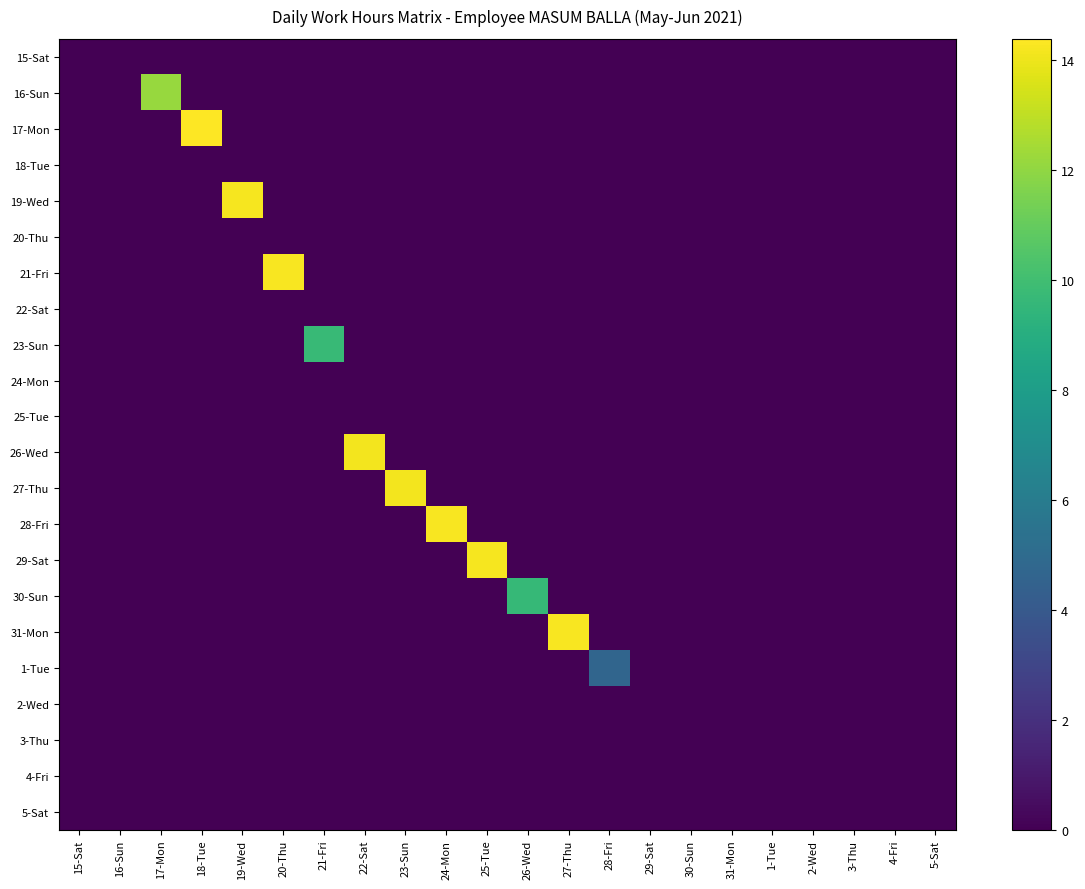

Reading left to right, what are all the values shown in this chart?

15-Sat: 15-Sat=0.0	16-Sun=0.0	17-Mon=0.0	18-Tue=0.0	19-Wed=0.0	20-Thu=0.0	21-Fri=0.0	22-Sat=0.0	23-Sun=0.0	24-Mon=0.0	25-Tue=0.0	26-Wed=0.0	27-Thu=0.0	28-Fri=0.0	29-Sat=0.0	30-Sun=0.0	31-Mon=0.0	1-Tue=0.0	2-Wed=0.0	3-Thu=0.0	4-Fri=0.0	5-Sat=0.0
16-Sun: 15-Sat=0.0	16-Sun=0.0	17-Mon=12.1	18-Tue=0.0	19-Wed=0.0	20-Thu=0.0	21-Fri=0.0	22-Sat=0.0	23-Sun=0.0	24-Mon=0.0	25-Tue=0.0	26-Wed=0.0	27-Thu=0.0	28-Fri=0.0	29-Sat=0.0	30-Sun=0.0	31-Mon=0.0	1-Tue=0.0	2-Wed=0.0	3-Thu=0.0	4-Fri=0.0	5-Sat=0.0
17-Mon: 15-Sat=0.0	16-Sun=0.0	17-Mon=0.0	18-Tue=14.4	19-Wed=0.0	20-Thu=0.0	21-Fri=0.0	22-Sat=0.0	23-Sun=0.0	24-Mon=0.0	25-Tue=0.0	26-Wed=0.0	27-Thu=0.0	28-Fri=0.0	29-Sat=0.0	30-Sun=0.0	31-Mon=0.0	1-Tue=0.0	2-Wed=0.0	3-Thu=0.0	4-Fri=0.0	5-Sat=0.0
18-Tue: 15-Sat=0.0	16-Sun=0.0	17-Mon=0.0	18-Tue=0.0	19-Wed=0.0	20-Thu=0.0	21-Fri=0.0	22-Sat=0.0	23-Sun=0.0	24-Mon=0.0	25-Tue=0.0	26-Wed=0.0	27-Thu=0.0	28-Fri=0.0	29-Sat=0.0	30-Sun=0.0	31-Mon=0.0	1-Tue=0.0	2-Wed=0.0	3-Thu=0.0	4-Fri=0.0	5-Sat=0.0
19-Wed: 15-Sat=0.0	16-Sun=0.0	17-Mon=0.0	18-Tue=0.0	19-Wed=14.2	20-Thu=0.0	21-Fri=0.0	22-Sat=0.0	23-Sun=0.0	24-Mon=0.0	25-Tue=0.0	26-Wed=0.0	27-Thu=0.0	28-Fri=0.0	29-Sat=0.0	30-Sun=0.0	31-Mon=0.0	1-Tue=0.0	2-Wed=0.0	3-Thu=0.0	4-Fri=0.0	5-Sat=0.0
20-Thu: 15-Sat=0.0	16-Sun=0.0	17-Mon=0.0	18-Tue=0.0	19-Wed=0.0	20-Thu=0.0	21-Fri=0.0	22-Sat=0.0	23-Sun=0.0	24-Mon=0.0	25-Tue=0.0	26-Wed=0.0	27-Thu=0.0	28-Fri=0.0	29-Sat=0.0	30-Sun=0.0	31-Mon=0.0	1-Tue=0.0	2-Wed=0.0	3-Thu=0.0	4-Fri=0.0	5-Sat=0.0
21-Fri: 15-Sat=0.0	16-Sun=0.0	17-Mon=0.0	18-Tue=0.0	19-Wed=0.0	20-Thu=14.2	21-Fri=0.0	22-Sat=0.0	23-Sun=0.0	24-Mon=0.0	25-Tue=0.0	26-Wed=0.0	27-Thu=0.0	28-Fri=0.0	29-Sat=0.0	30-Sun=0.0	31-Mon=0.0	1-Tue=0.0	2-Wed=0.0	3-Thu=0.0	4-Fri=0.0	5-Sat=0.0
22-Sat: 15-Sat=0.0	16-Sun=0.0	17-Mon=0.0	18-Tue=0.0	19-Wed=0.0	20-Thu=0.0	21-Fri=0.0	22-Sat=0.0	23-Sun=0.0	24-Mon=0.0	25-Tue=0.0	26-Wed=0.0	27-Thu=0.0	28-Fri=0.0	29-Sat=0.0	30-Sun=0.0	31-Mon=0.0	1-Tue=0.0	2-Wed=0.0	3-Thu=0.0	4-Fri=0.0	5-Sat=0.0
23-Sun: 15-Sat=0.0	16-Sun=0.0	17-Mon=0.0	18-Tue=0.0	19-Wed=0.0	20-Thu=0.0	21-Fri=9.7	22-Sat=0.0	23-Sun=0.0	24-Mon=0.0	25-Tue=0.0	26-Wed=0.0	27-Thu=0.0	28-Fri=0.0	29-Sat=0.0	30-Sun=0.0	31-Mon=0.0	1-Tue=0.0	2-Wed=0.0	3-Thu=0.0	4-Fri=0.0	5-Sat=0.0
24-Mon: 15-Sat=0.0	16-Sun=0.0	17-Mon=0.0	18-Tue=0.0	19-Wed=0.0	20-Thu=0.0	21-Fri=0.0	22-Sat=0.0	23-Sun=0.0	24-Mon=0.0	25-Tue=0.0	26-Wed=0.0	27-Thu=0.0	28-Fri=0.0	29-Sat=0.0	30-Sun=0.0	31-Mon=0.0	1-Tue=0.0	2-Wed=0.0	3-Thu=0.0	4-Fri=0.0	5-Sat=0.0
25-Tue: 15-Sat=0.0	16-Sun=0.0	17-Mon=0.0	18-Tue=0.0	19-Wed=0.0	20-Thu=0.0	21-Fri=0.0	22-Sat=0.0	23-Sun=0.0	24-Mon=0.0	25-Tue=0.0	26-Wed=0.0	27-Thu=0.0	28-Fri=0.0	29-Sat=0.0	30-Sun=0.0	31-Mon=0.0	1-Tue=0.0	2-Wed=0.0	3-Thu=0.0	4-Fri=0.0	5-Sat=0.0
26-Wed: 15-Sat=0.0	16-Sun=0.0	17-Mon=0.0	18-Tue=0.0	19-Wed=0.0	20-Thu=0.0	21-Fri=0.0	22-Sat=14.1	23-Sun=0.0	24-Mon=0.0	25-Tue=0.0	26-Wed=0.0	27-Thu=0.0	28-Fri=0.0	29-Sat=0.0	30-Sun=0.0	31-Mon=0.0	1-Tue=0.0	2-Wed=0.0	3-Thu=0.0	4-Fri=0.0	5-Sat=0.0
27-Thu: 15-Sat=0.0	16-Sun=0.0	17-Mon=0.0	18-Tue=0.0	19-Wed=0.0	20-Thu=0.0	21-Fri=0.0	22-Sat=0.0	23-Sun=14.1	24-Mon=0.0	25-Tue=0.0	26-Wed=0.0	27-Thu=0.0	28-Fri=0.0	29-Sat=0.0	30-Sun=0.0	31-Mon=0.0	1-Tue=0.0	2-Wed=0.0	3-Thu=0.0	4-Fri=0.0	5-Sat=0.0
28-Fri: 15-Sat=0.0	16-Sun=0.0	17-Mon=0.0	18-Tue=0.0	19-Wed=0.0	20-Thu=0.0	21-Fri=0.0	22-Sat=0.0	23-Sun=0.0	24-Mon=14.2	25-Tue=0.0	26-Wed=0.0	27-Thu=0.0	28-Fri=0.0	29-Sat=0.0	30-Sun=0.0	31-Mon=0.0	1-Tue=0.0	2-Wed=0.0	3-Thu=0.0	4-Fri=0.0	5-Sat=0.0
29-Sat: 15-Sat=0.0	16-Sun=0.0	17-Mon=0.0	18-Tue=0.0	19-Wed=0.0	20-Thu=0.0	21-Fri=0.0	22-Sat=0.0	23-Sun=0.0	24-Mon=0.0	25-Tue=14.2	26-Wed=0.0	27-Thu=0.0	28-Fri=0.0	29-Sat=0.0	30-Sun=0.0	31-Mon=0.0	1-Tue=0.0	2-Wed=0.0	3-Thu=0.0	4-Fri=0.0	5-Sat=0.0
30-Sun: 15-Sat=0.0	16-Sun=0.0	17-Mon=0.0	18-Tue=0.0	19-Wed=0.0	20-Thu=0.0	21-Fri=0.0	22-Sat=0.0	23-Sun=0.0	24-Mon=0.0	25-Tue=0.0	26-Wed=9.7	27-Thu=0.0	28-Fri=0.0	29-Sat=0.0	30-Sun=0.0	31-Mon=0.0	1-Tue=0.0	2-Wed=0.0	3-Thu=0.0	4-Fri=0.0	5-Sat=0.0
31-Mon: 15-Sat=0.0	16-Sun=0.0	17-Mon=0.0	18-Tue=0.0	19-Wed=0.0	20-Thu=0.0	21-Fri=0.0	22-Sat=0.0	23-Sun=0.0	24-Mon=0.0	25-Tue=0.0	26-Wed=0.0	27-Thu=14.3	28-Fri=0.0	29-Sat=0.0	30-Sun=0.0	31-Mon=0.0	1-Tue=0.0	2-Wed=0.0	3-Thu=0.0	4-Fri=0.0	5-Sat=0.0
1-Tue: 15-Sat=0.0	16-Sun=0.0	17-Mon=0.0	18-Tue=0.0	19-Wed=0.0	20-Thu=0.0	21-Fri=0.0	22-Sat=0.0	23-Sun=0.0	24-Mon=0.0	25-Tue=0.0	26-Wed=0.0	27-Thu=0.0	28-Fri=4.7	29-Sat=0.0	30-Sun=0.0	31-Mon=0.0	1-Tue=0.0	2-Wed=0.0	3-Thu=0.0	4-Fri=0.0	5-Sat=0.0
2-Wed: 15-Sat=0.0	16-Sun=0.0	17-Mon=0.0	18-Tue=0.0	19-Wed=0.0	20-Thu=0.0	21-Fri=0.0	22-Sat=0.0	23-Sun=0.0	24-Mon=0.0	25-Tue=0.0	26-Wed=0.0	27-Thu=0.0	28-Fri=0.0	29-Sat=0.0	30-Sun=0.0	31-Mon=0.0	1-Tue=0.0	2-Wed=0.0	3-Thu=0.0	4-Fri=0.0	5-Sat=0.0
3-Thu: 15-Sat=0.0	16-Sun=0.0	17-Mon=0.0	18-Tue=0.0	19-Wed=0.0	20-Thu=0.0	21-Fri=0.0	22-Sat=0.0	23-Sun=0.0	24-Mon=0.0	25-Tue=0.0	26-Wed=0.0	27-Thu=0.0	28-Fri=0.0	29-Sat=0.0	30-Sun=0.0	31-Mon=0.0	1-Tue=0.0	2-Wed=0.0	3-Thu=0.0	4-Fri=0.0	5-Sat=0.0
4-Fri: 15-Sat=0.0	16-Sun=0.0	17-Mon=0.0	18-Tue=0.0	19-Wed=0.0	20-Thu=0.0	21-Fri=0.0	22-Sat=0.0	23-Sun=0.0	24-Mon=0.0	25-Tue=0.0	26-Wed=0.0	27-Thu=0.0	28-Fri=0.0	29-Sat=0.0	30-Sun=0.0	31-Mon=0.0	1-Tue=0.0	2-Wed=0.0	3-Thu=0.0	4-Fri=0.0	5-Sat=0.0
5-Sat: 15-Sat=0.0	16-Sun=0.0	17-Mon=0.0	18-Tue=0.0	19-Wed=0.0	20-Thu=0.0	21-Fri=0.0	22-Sat=0.0	23-Sun=0.0	24-Mon=0.0	25-Tue=0.0	26-Wed=0.0	27-Thu=0.0	28-Fri=0.0	29-Sat=0.0	30-Sun=0.0	31-Mon=0.0	1-Tue=0.0	2-Wed=0.0	3-Thu=0.0	4-Fri=0.0	5-Sat=0.0